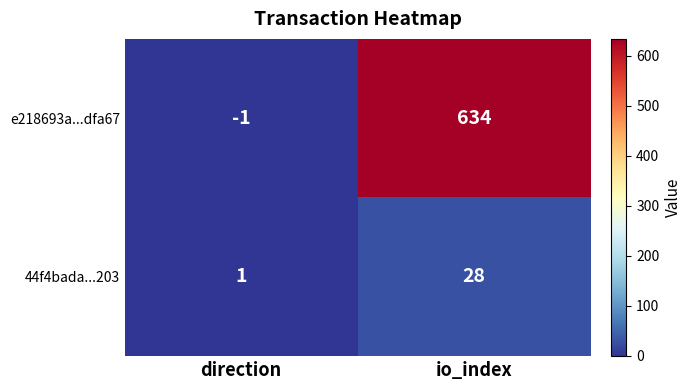

What is the approximate value of 44f4bada...203 at io_index, to the nearest 10?

30